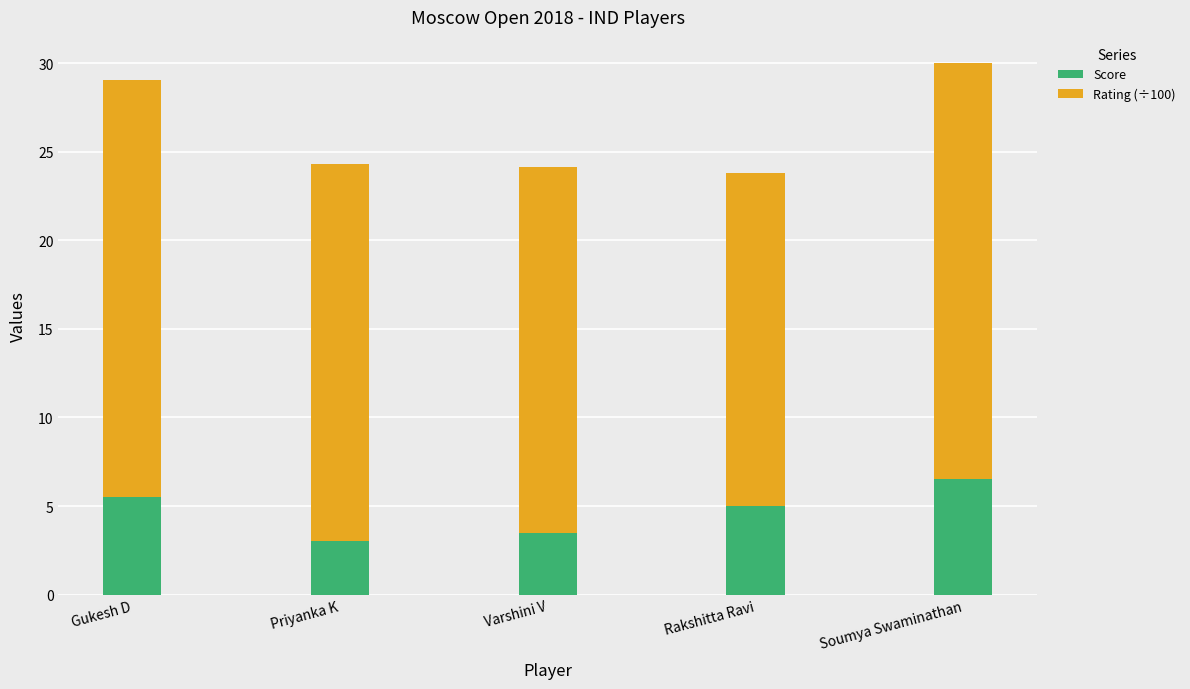

What is the approximate value of Score at Varshini V?

3.5